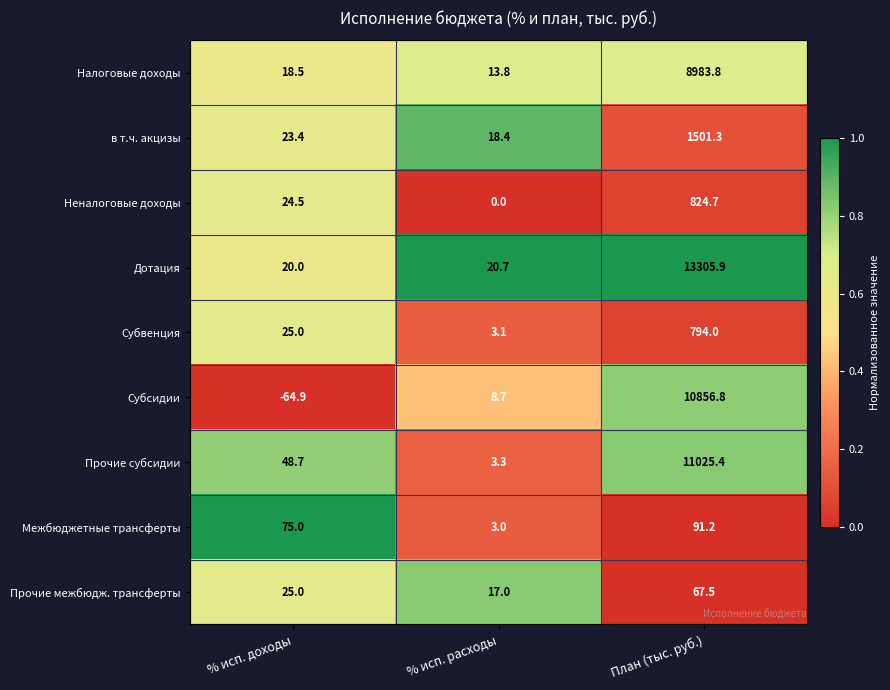

What is the greatest value displayed?

13305.9